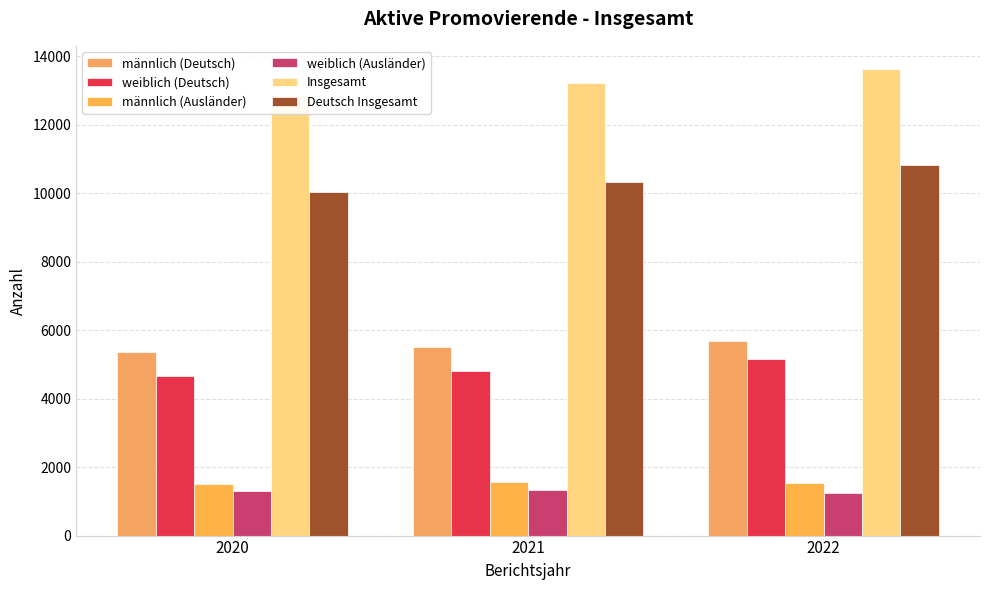

What is the average value of the männlich (Deutsch) series?

5520